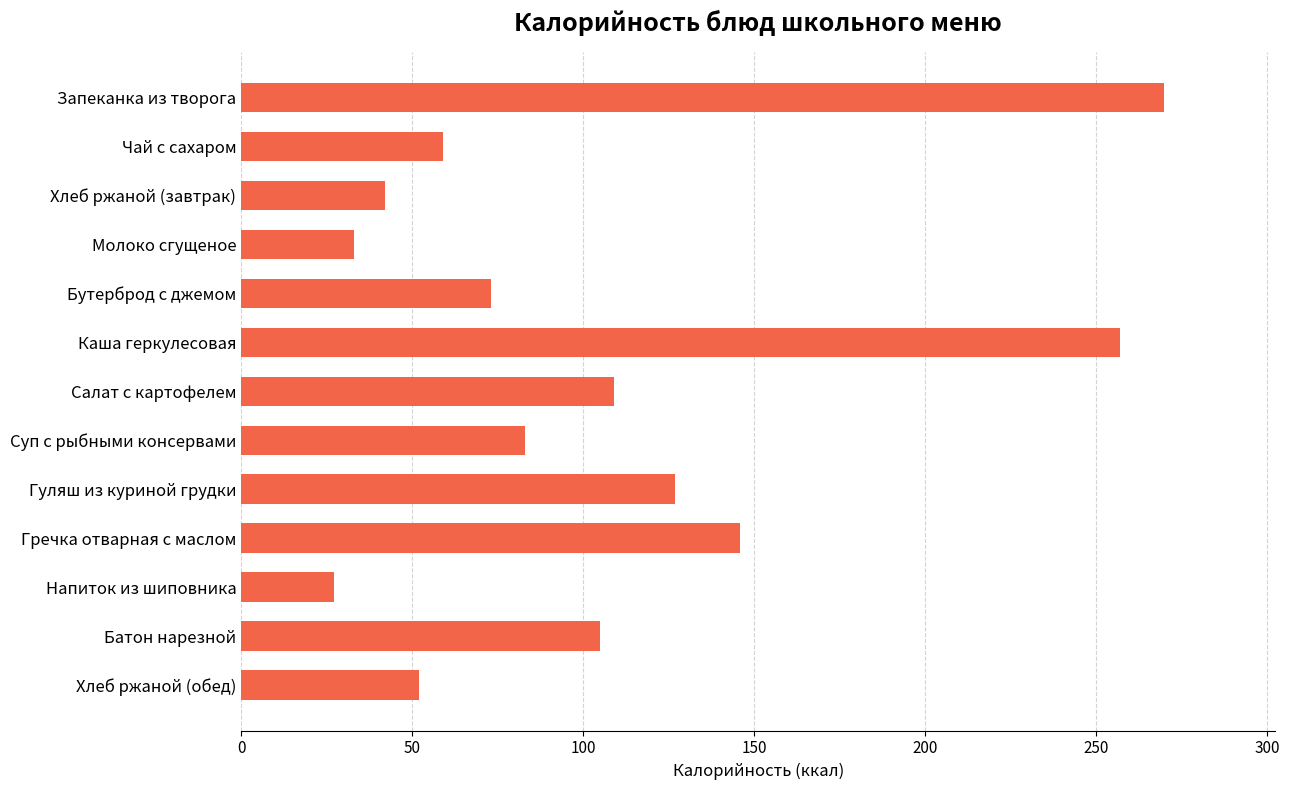

Which label corresponds to the smallest value in the chart?

Напиток из шиповника